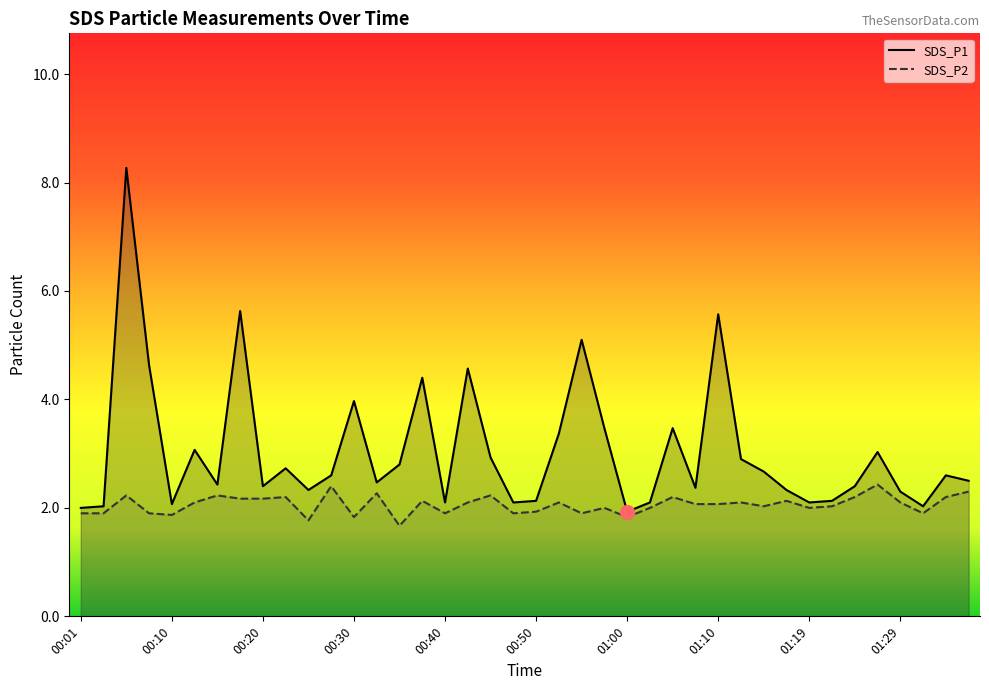

What is the sum of the SDS_P1 values at 00:37 and 01:22?

6.5